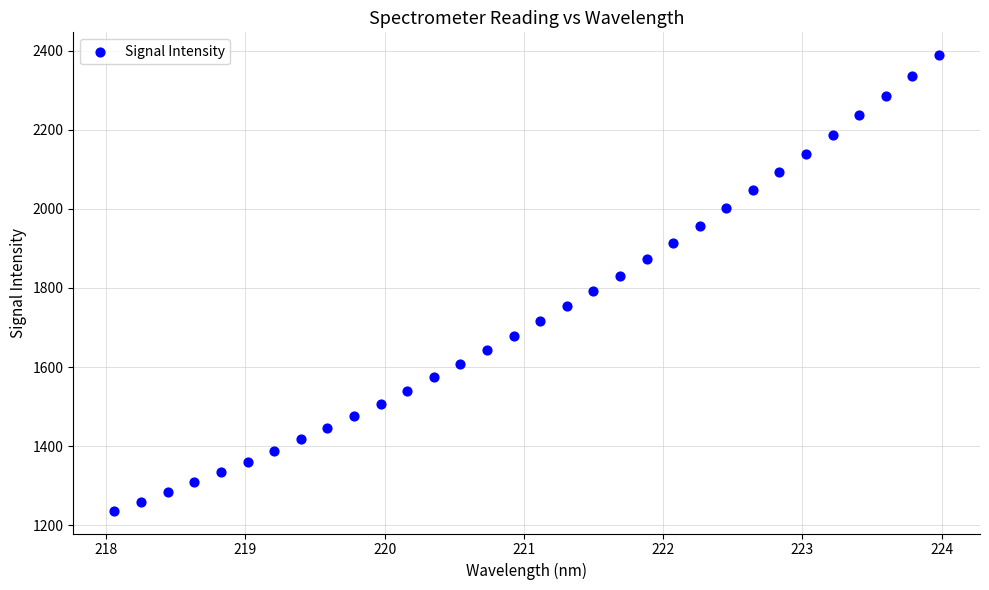

What is the range of X values (max minus min)?

5.9